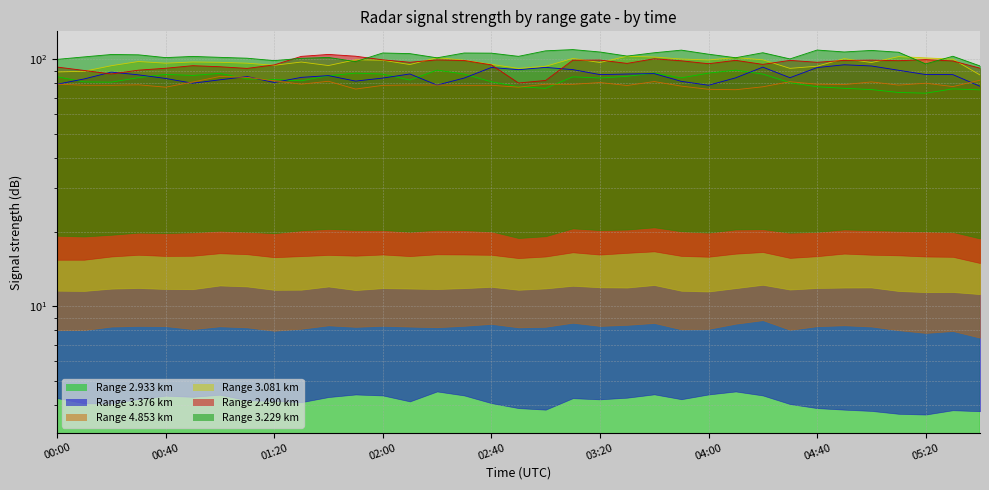

Rank the series at 03:50 from lowest to highest value.

4.853, 3.376, 2.933, 2.490, 3.081, 3.229